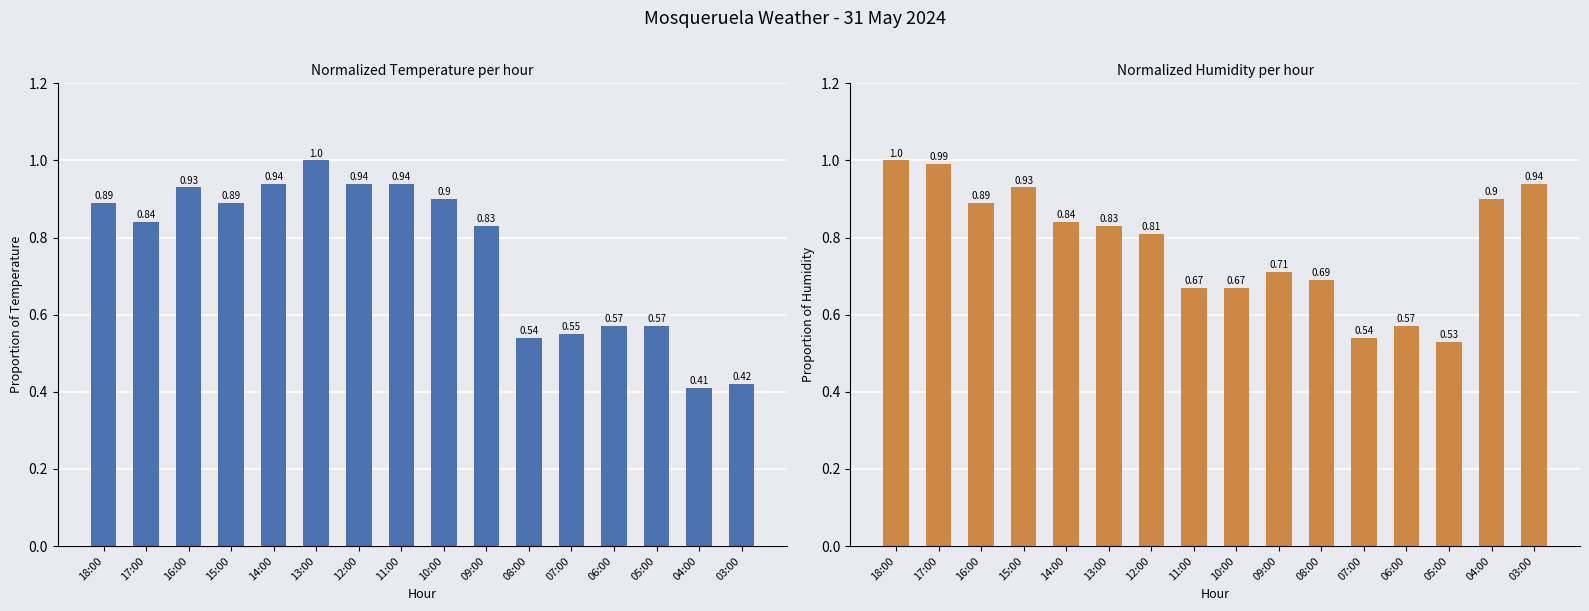

What is the spread (max minus min) of values at 10:00?

0.2